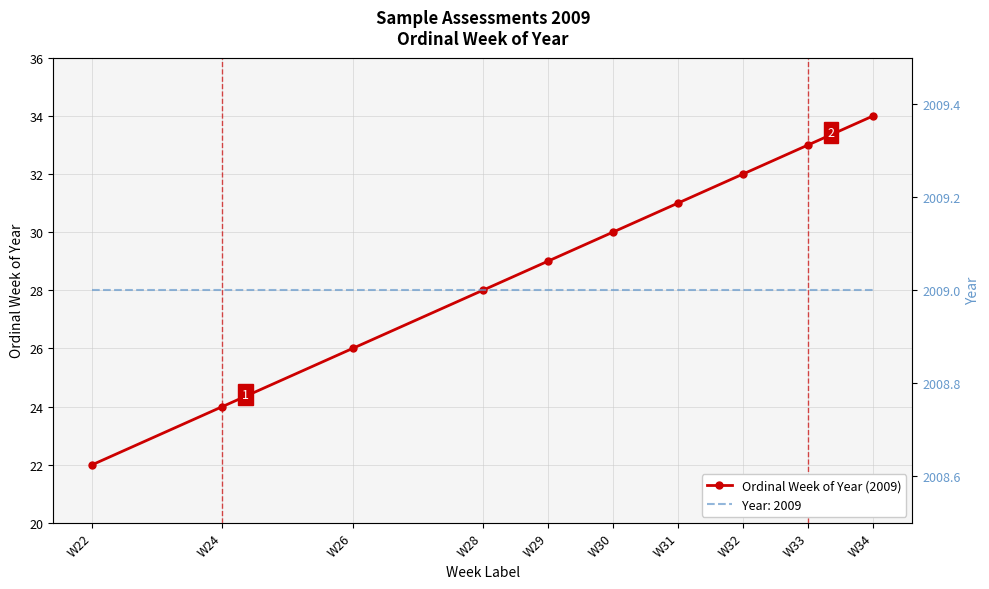

What is the value of the 5th point from the left?

29